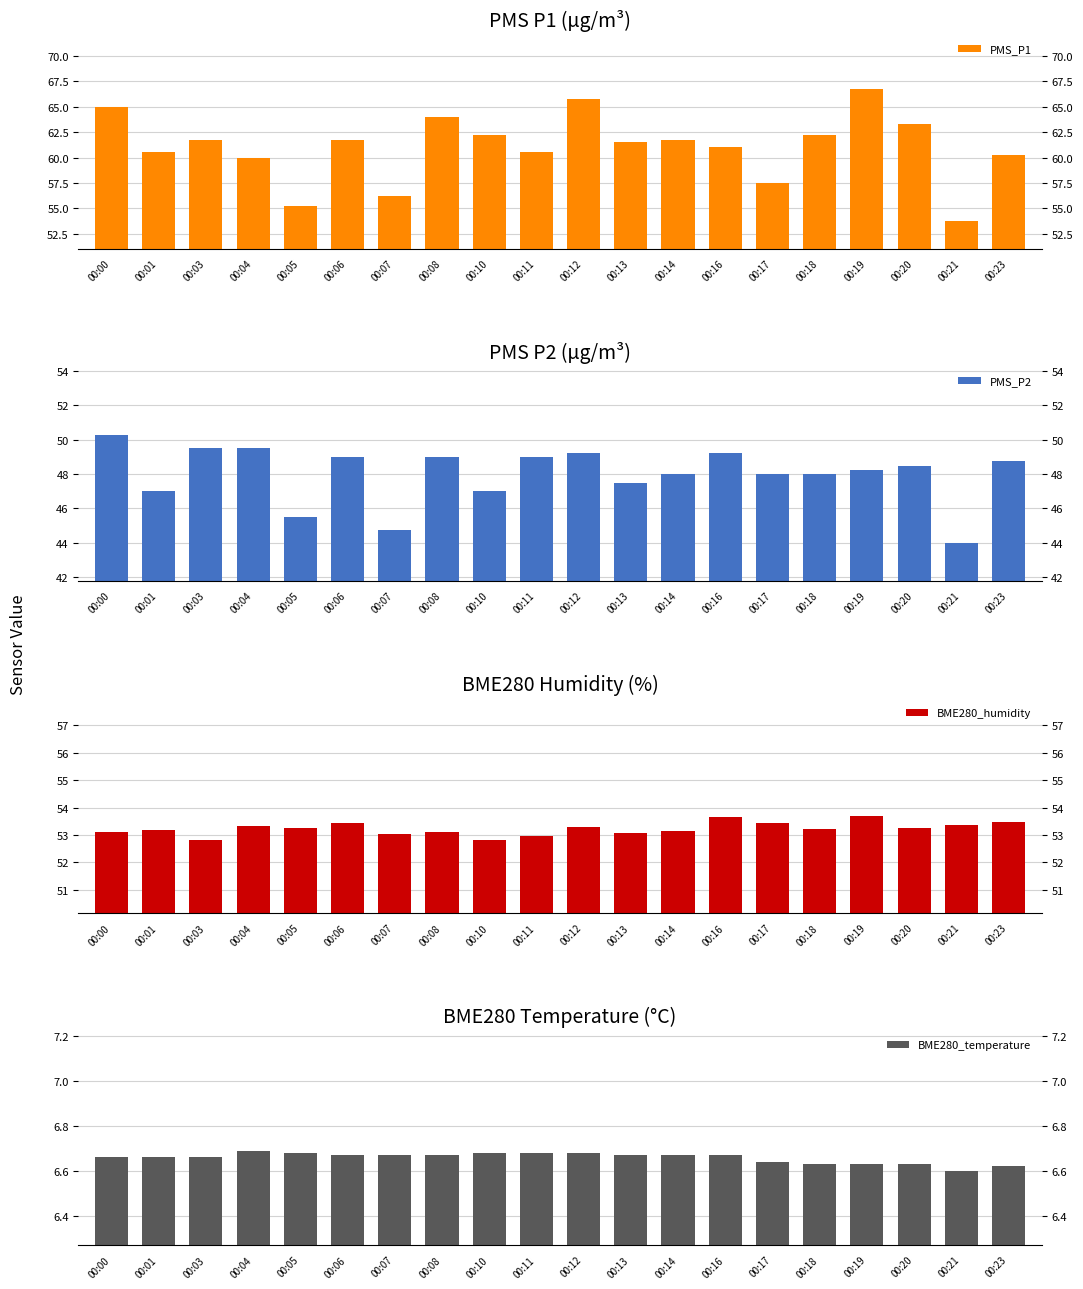

Read the BME280_temperature value at 00:16.

6.7